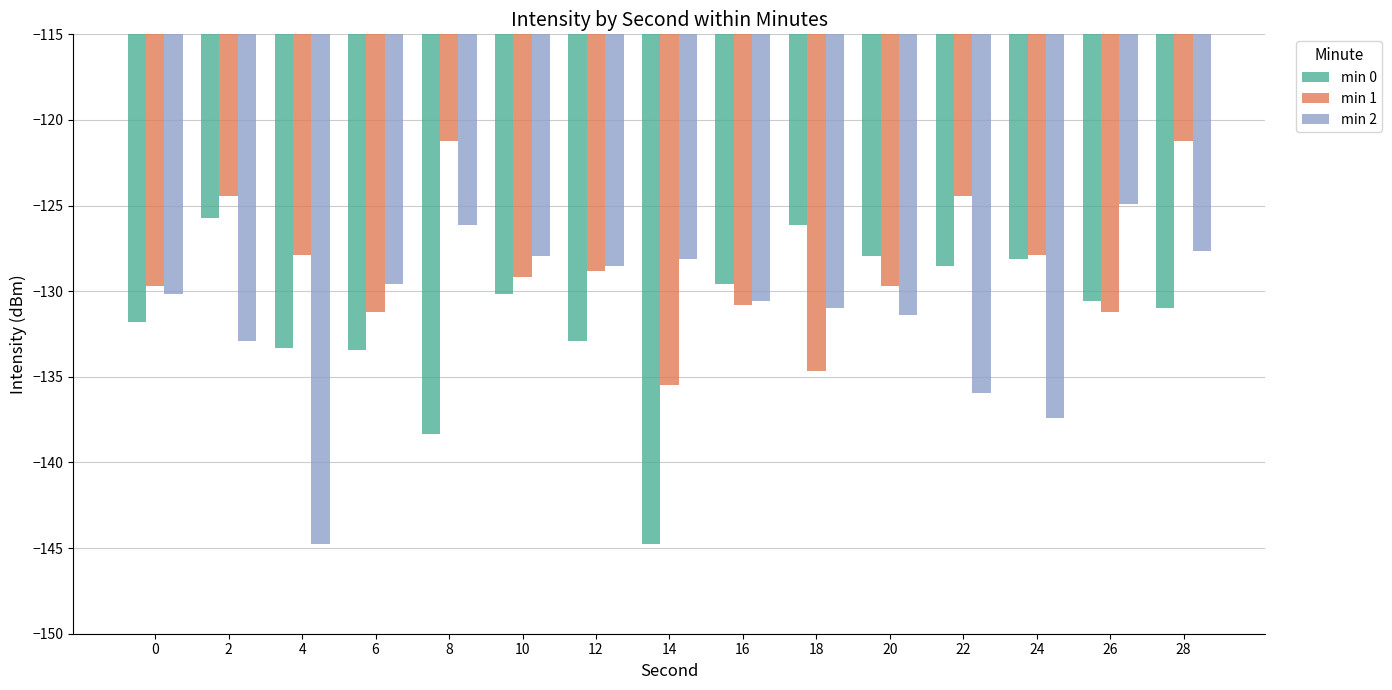

What is the sum of all min 2 values?

-1967.0